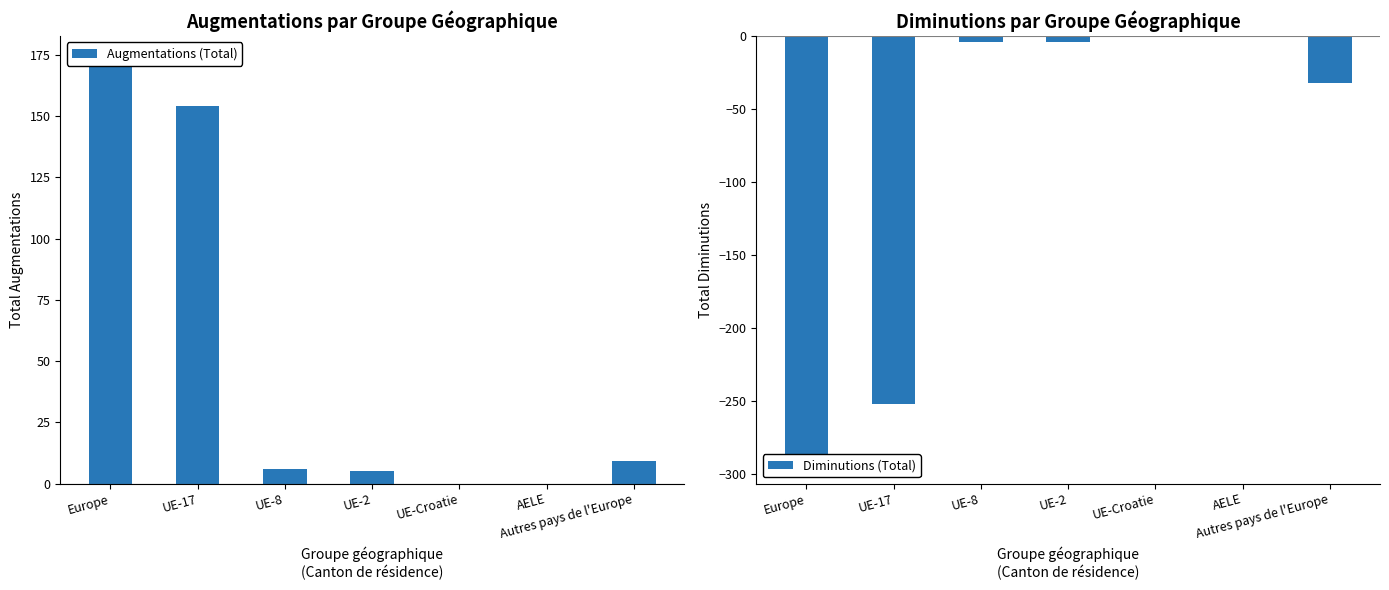

What position from the left is UE-17?

2